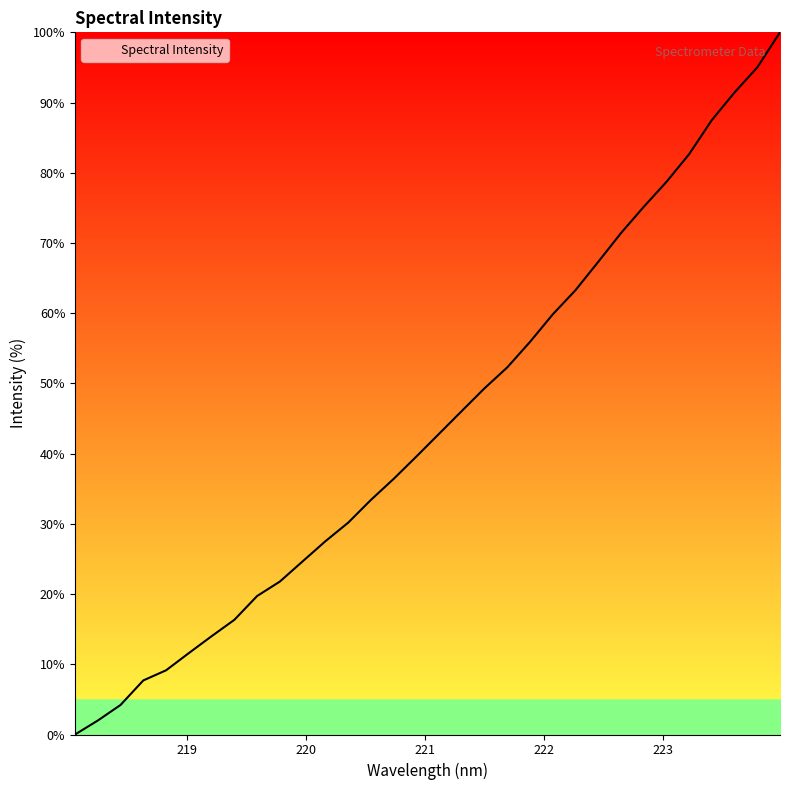

How many lines are shown in the chart?

1